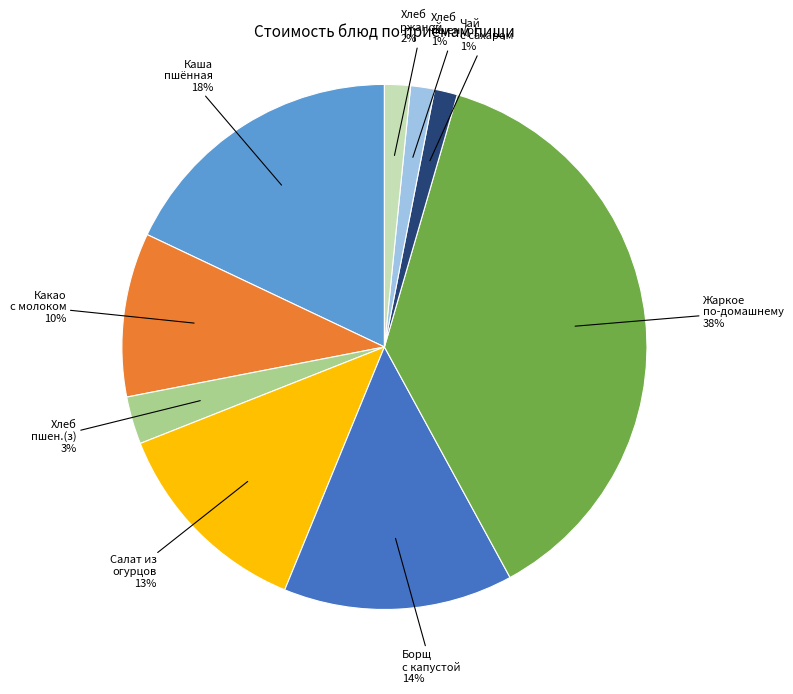

Is there a majority slice in this chart?

No